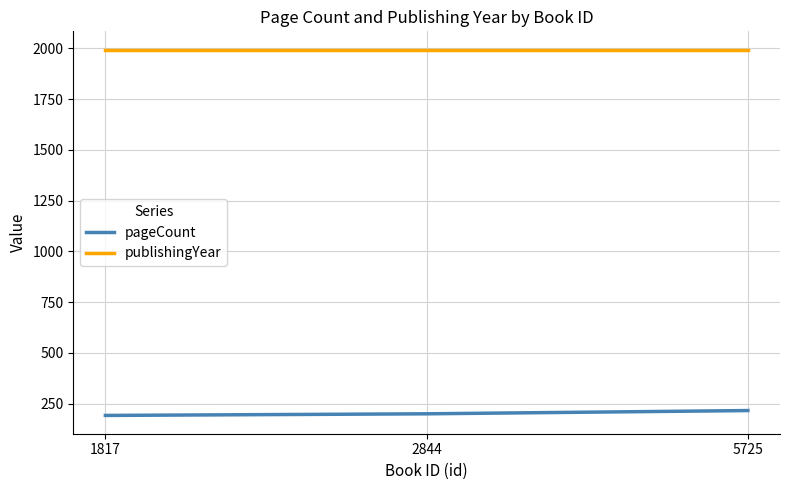

What is the highest value of the pageCount series?

216